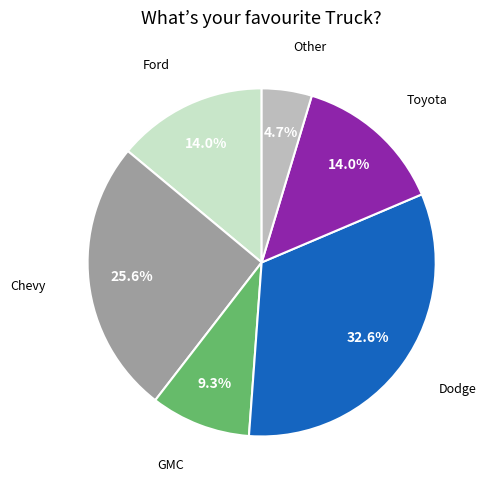

Is there a majority slice in this chart?

No